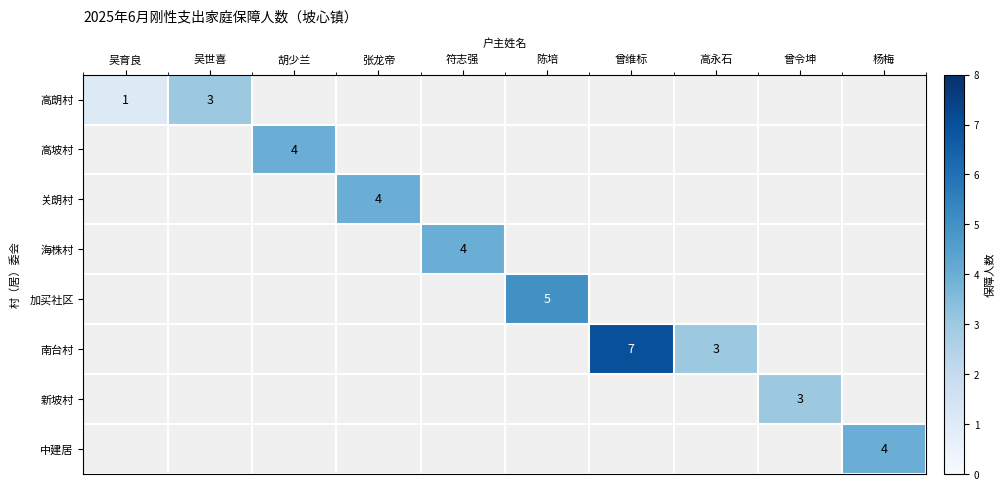

How many series are shown in this chart?

8